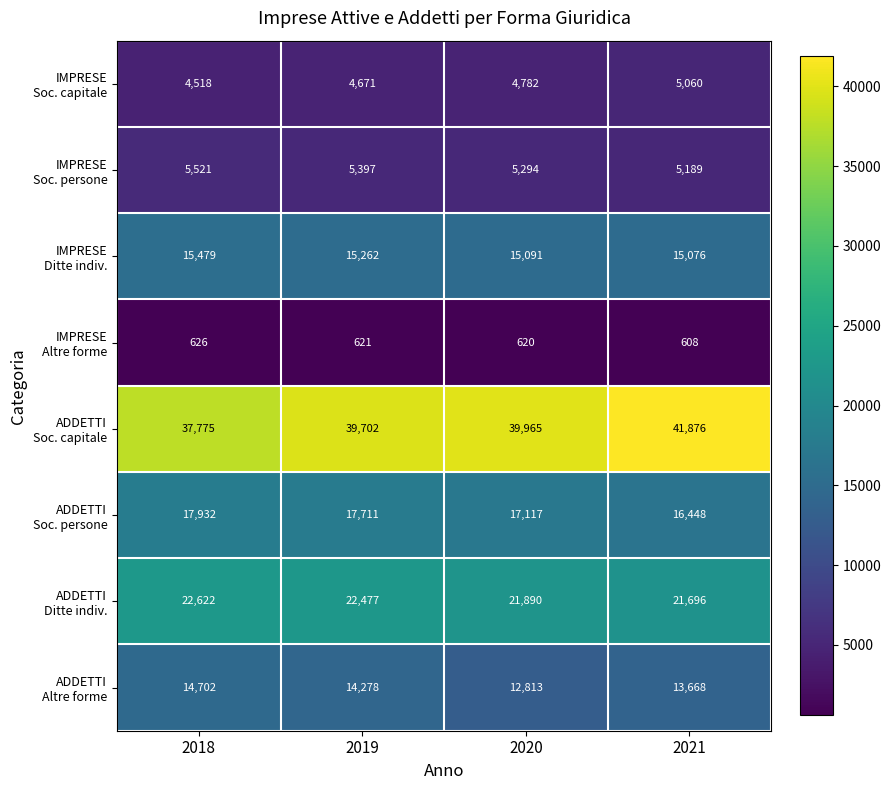

What is the total value across all series at 2020?

117572